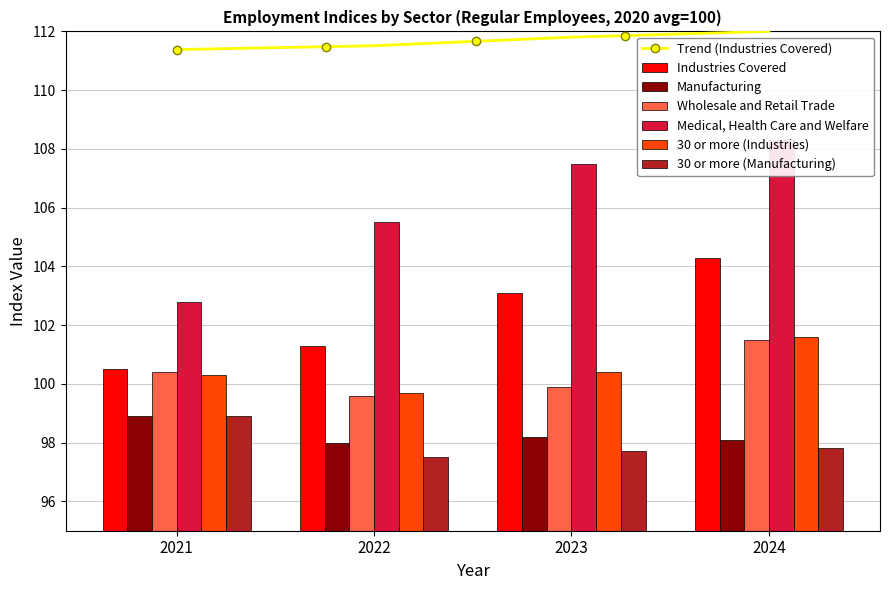

At how many categories does at least one series exceed 106?

2